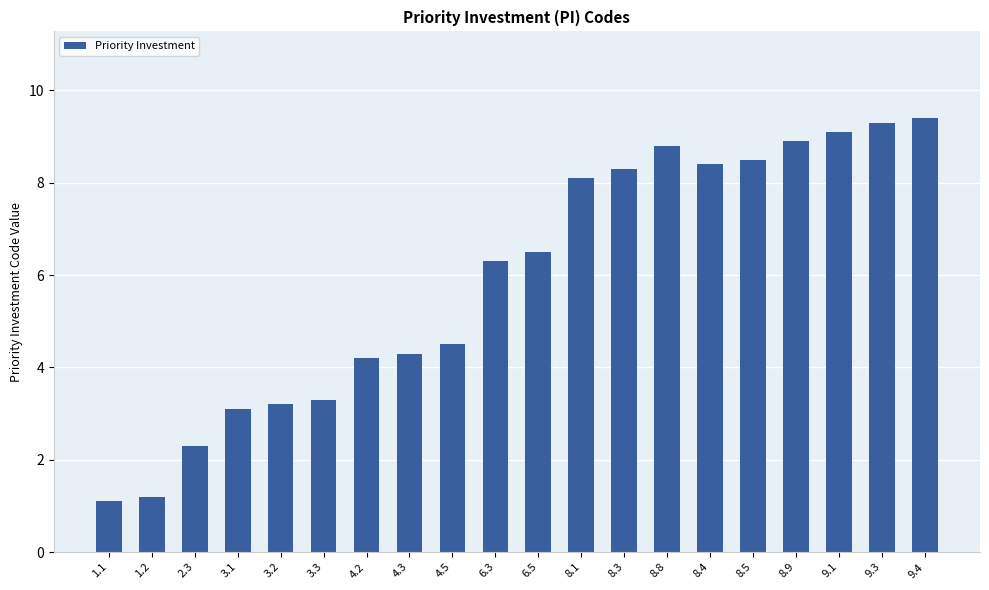

Reading left to right, list all the values displayed in this chart.

1.1	1.2	2.3	3.1	3.2	3.3	4.2	4.3	4.5	6.3	6.5	8.1	8.3	8.8	8.4	8.5	8.9	9.1	9.3	9.4